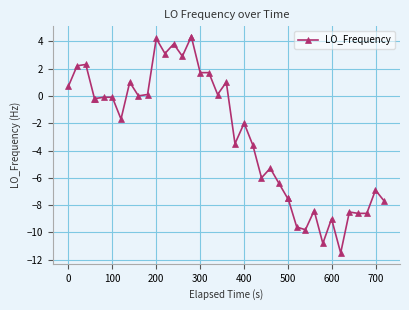

What is the difference between the maximum and minimum values?

15.8